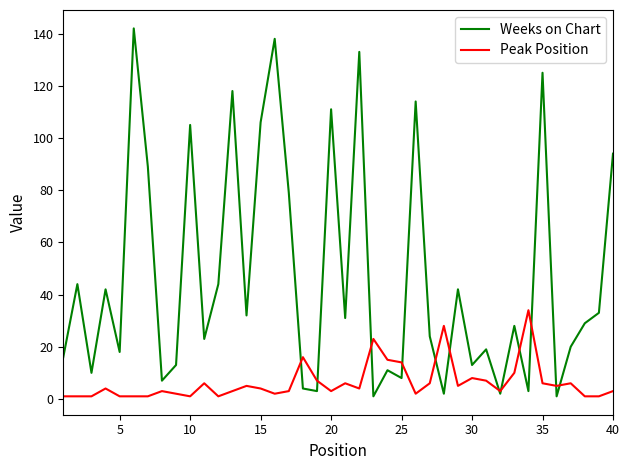

At how many categories does at least one series exceed 137?

2